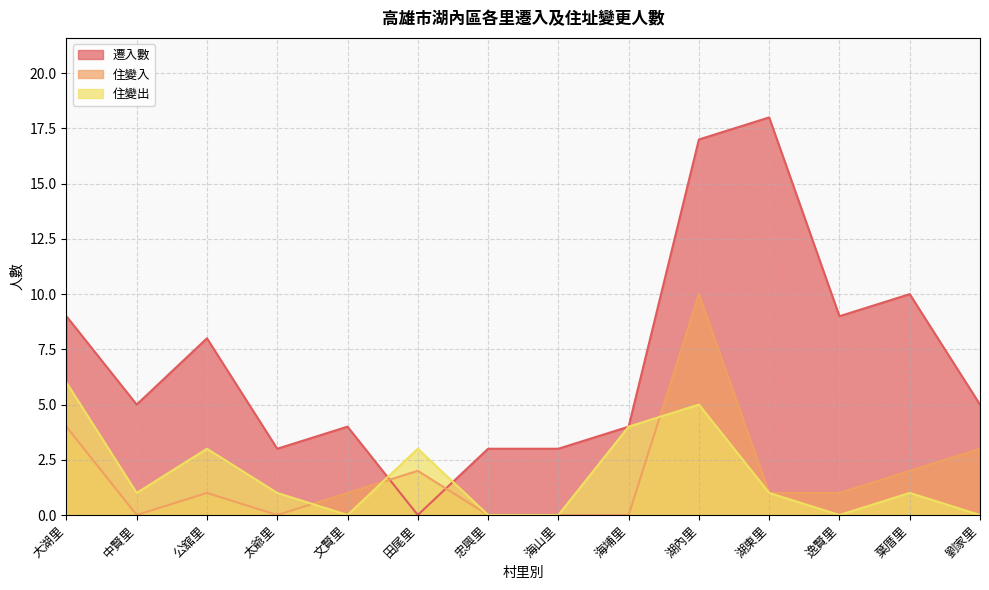

How many positive values does the 住變入 series have?

9